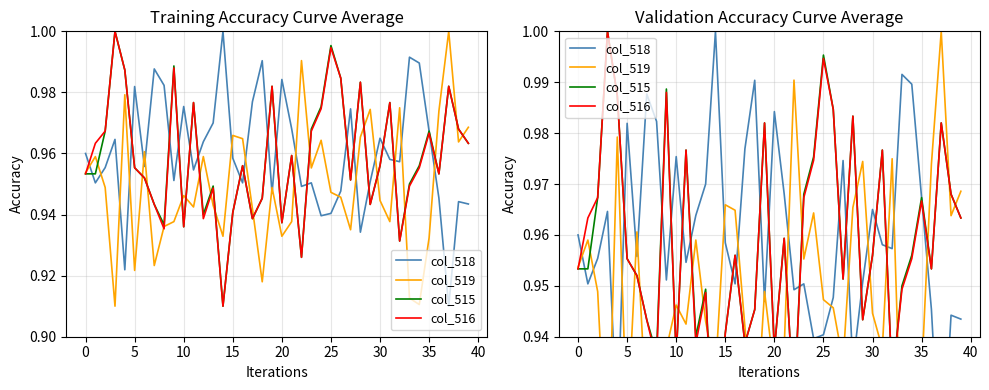

What is the maximum value for col_515?

1.0